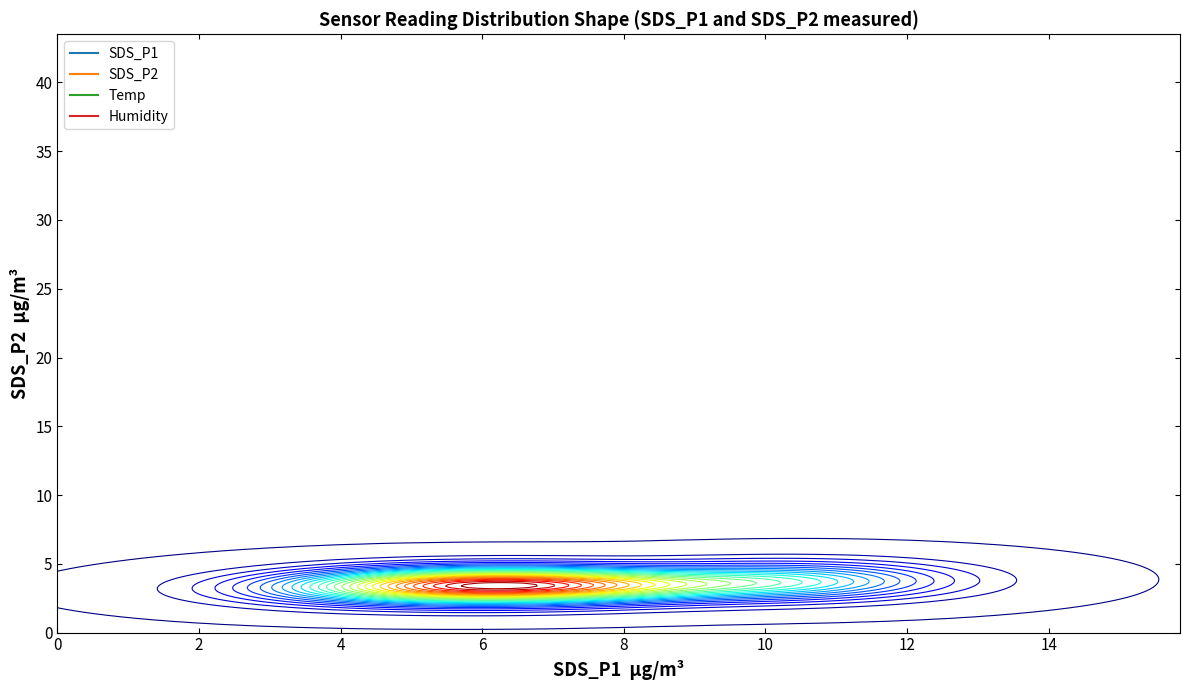

True or false: Temp has a value of 8.0 at 00:11.

False